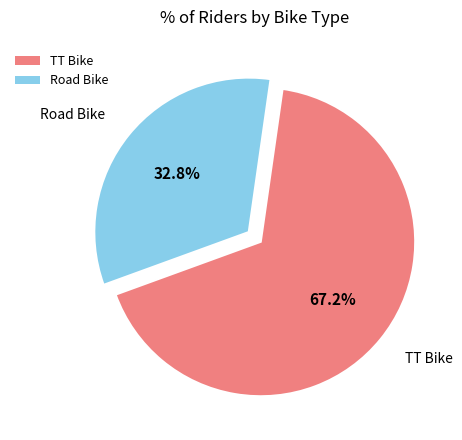

True or false: TT Bike accounts for 81% of the total.

False